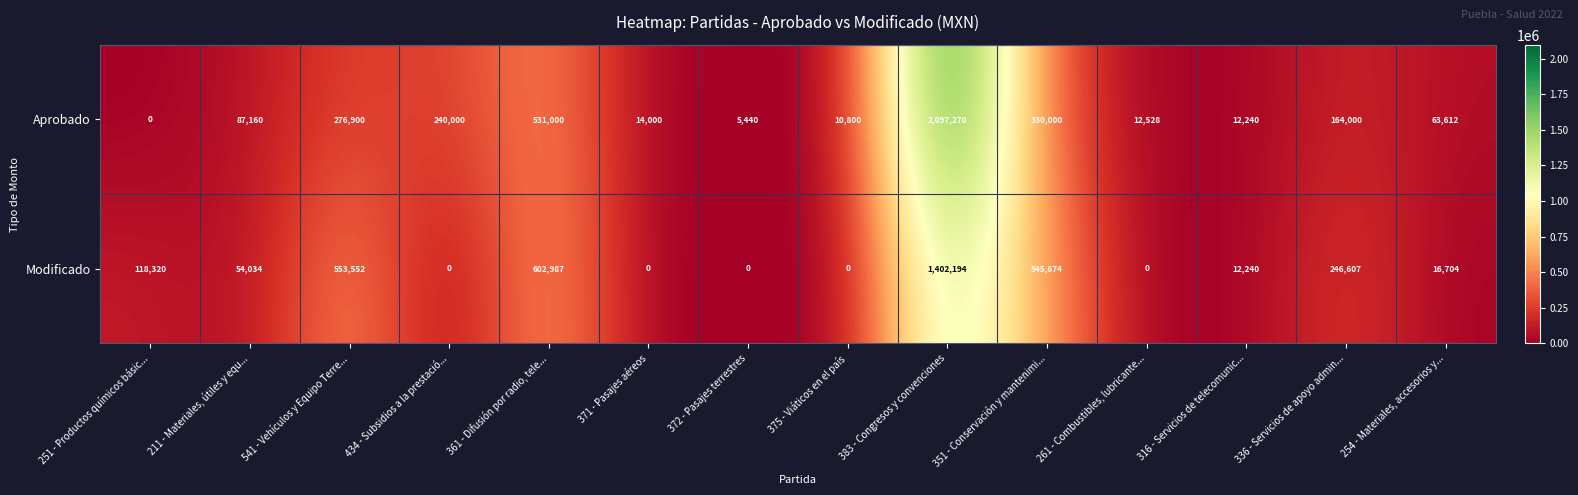

What is the sum of the Modificado values at 251 - Productos químicos básic... and 336 - Servicios de apoyo admin...?

364927